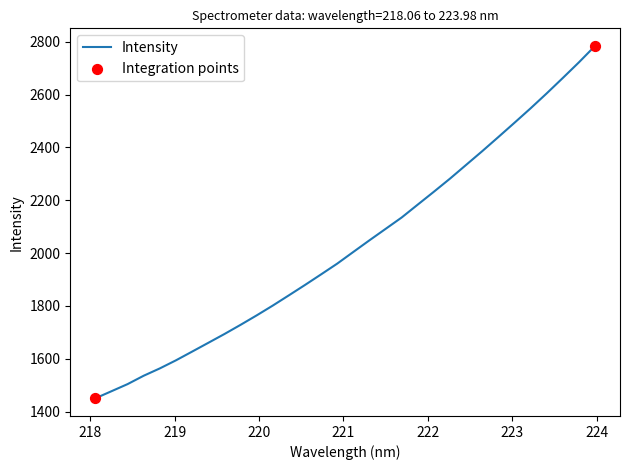

What is the smallest value displayed?

1450.2